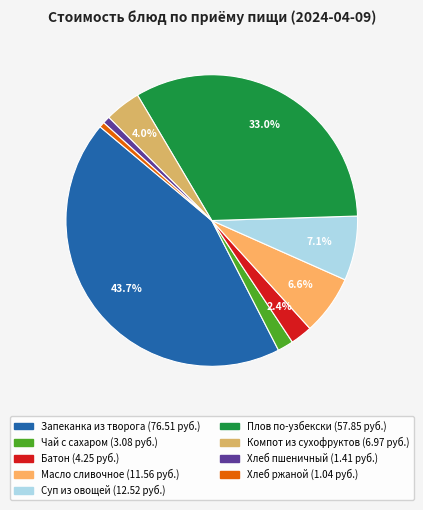

How many segments does this pie chart have?

9